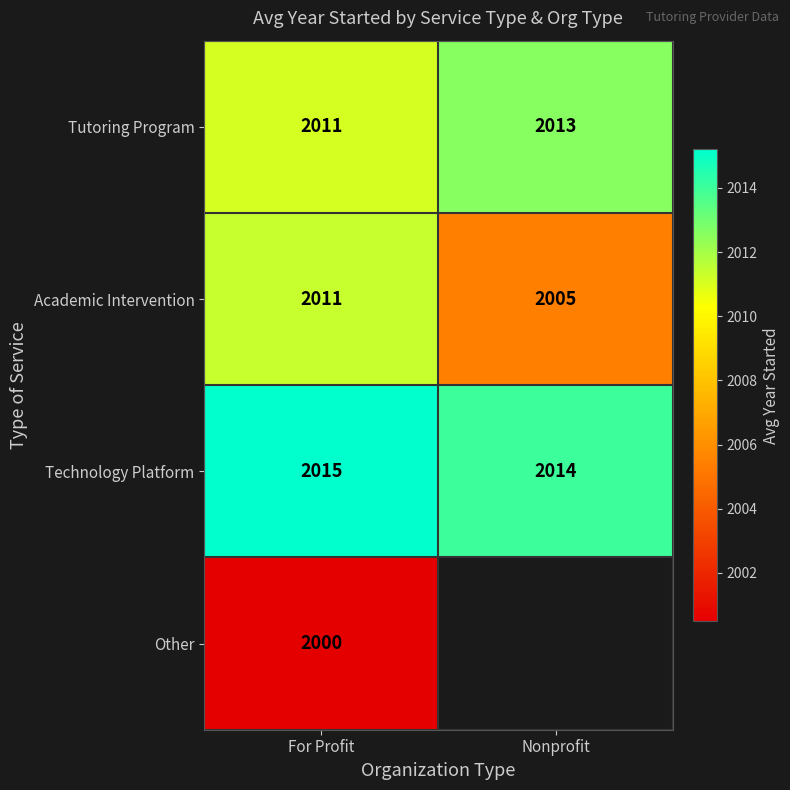

What is the smallest value displayed?

2000.5